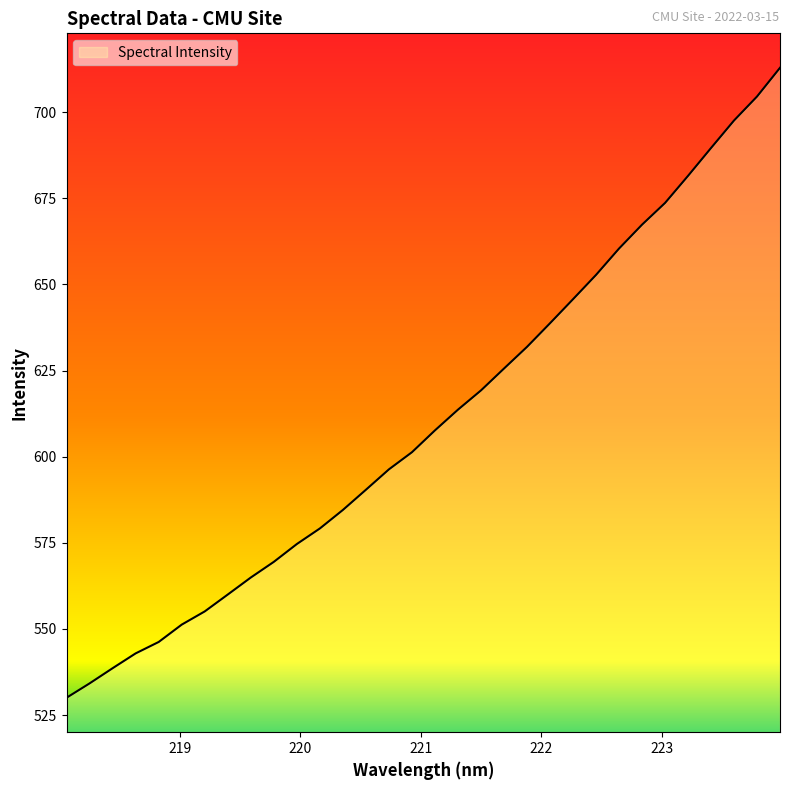

What is the difference between the maximum and minimum values?

182.8